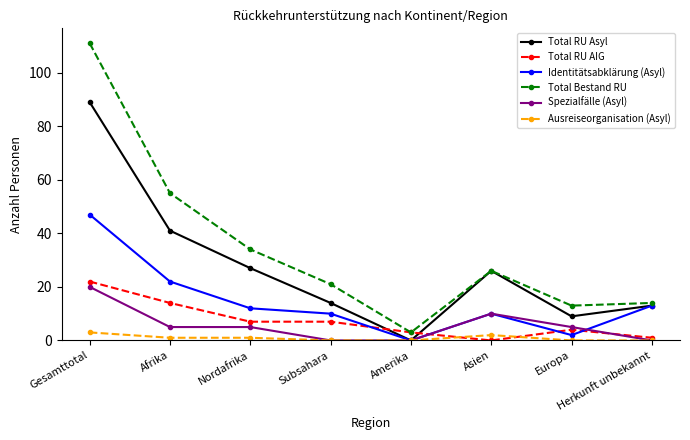

Which category has the lowest value in the Identitätsabklärung (Asyl) series?

Amerika